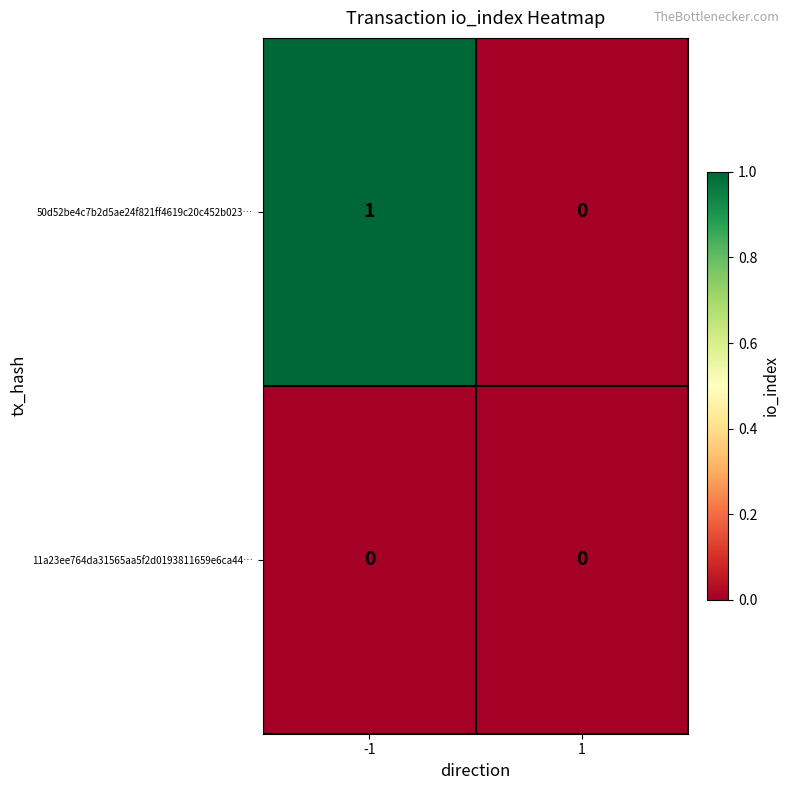

The 11a23ee764da31565aa5f2d0193811659e6ca44… series shows 0 at -1. True or false?

True